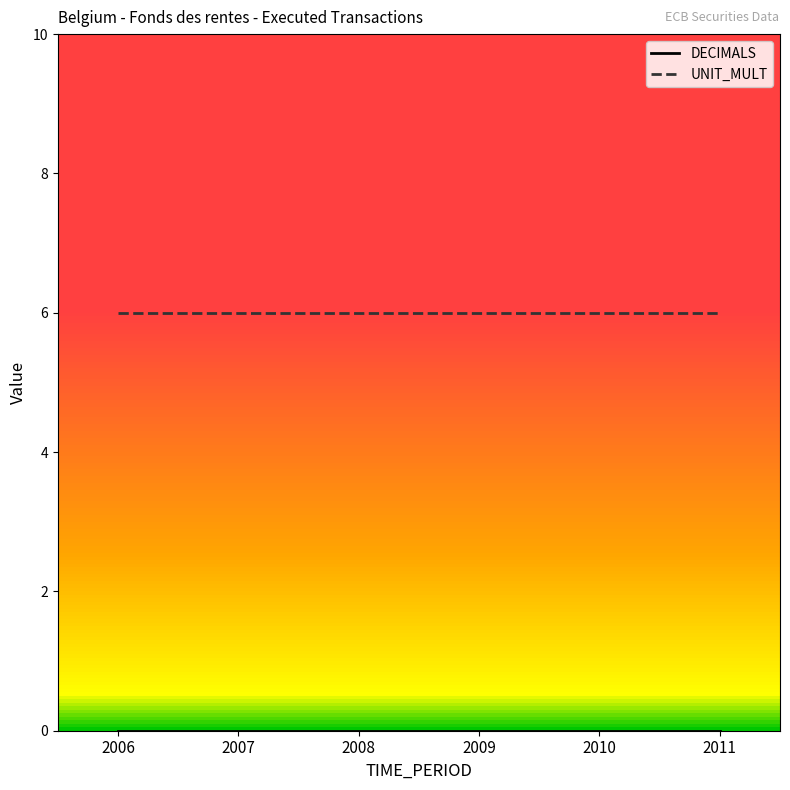

What is the greatest value displayed?

6